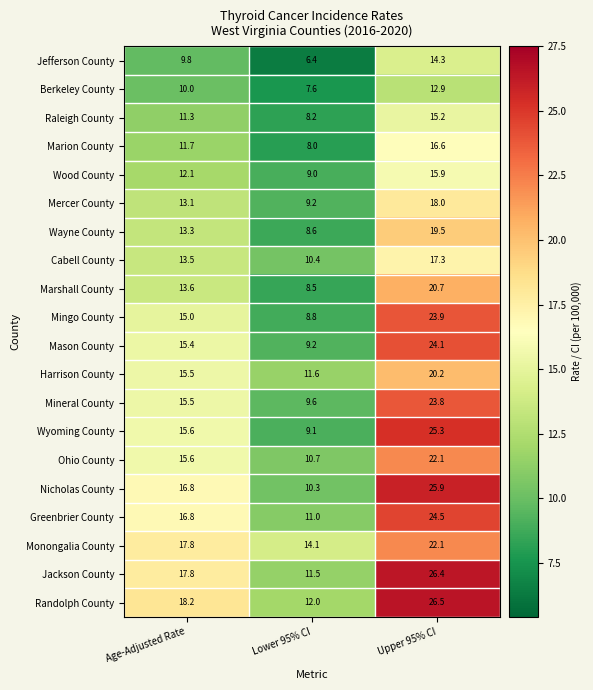

At which category is the sum across all series the highest?

Upper 95% CI